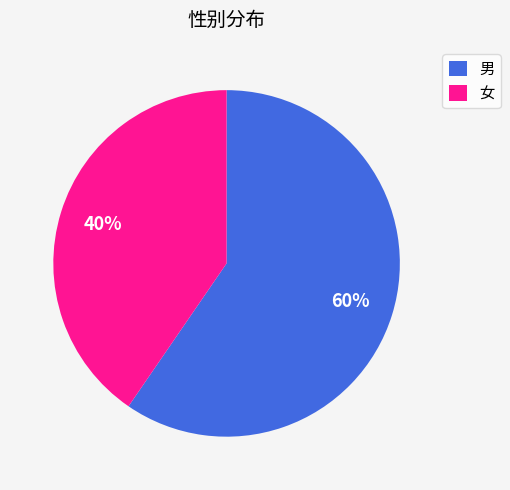

Is 男 the majority of the pie?

Yes